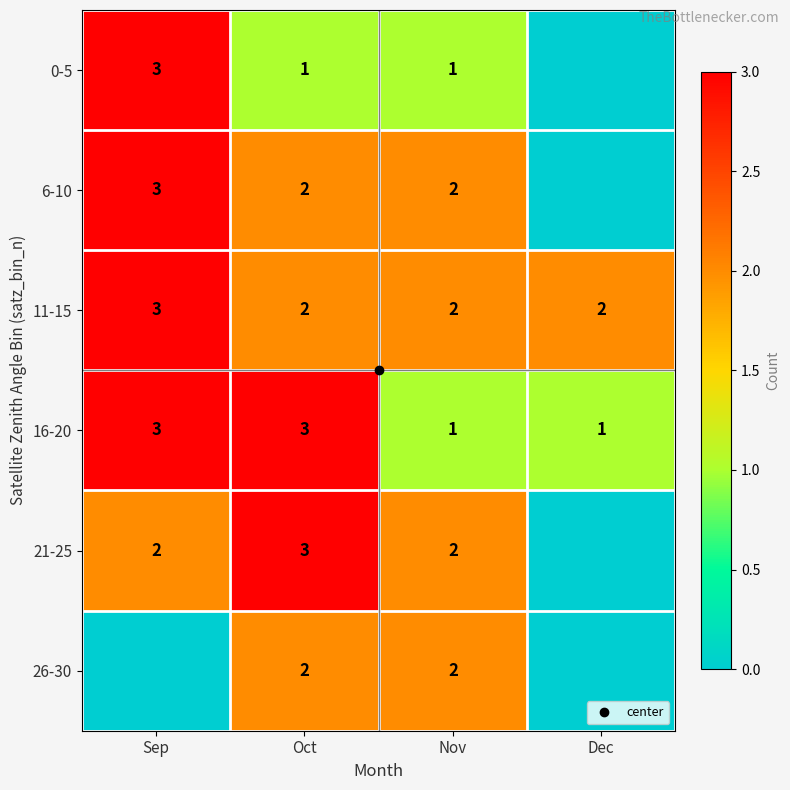

What is the sum of all 0-5 values?

5